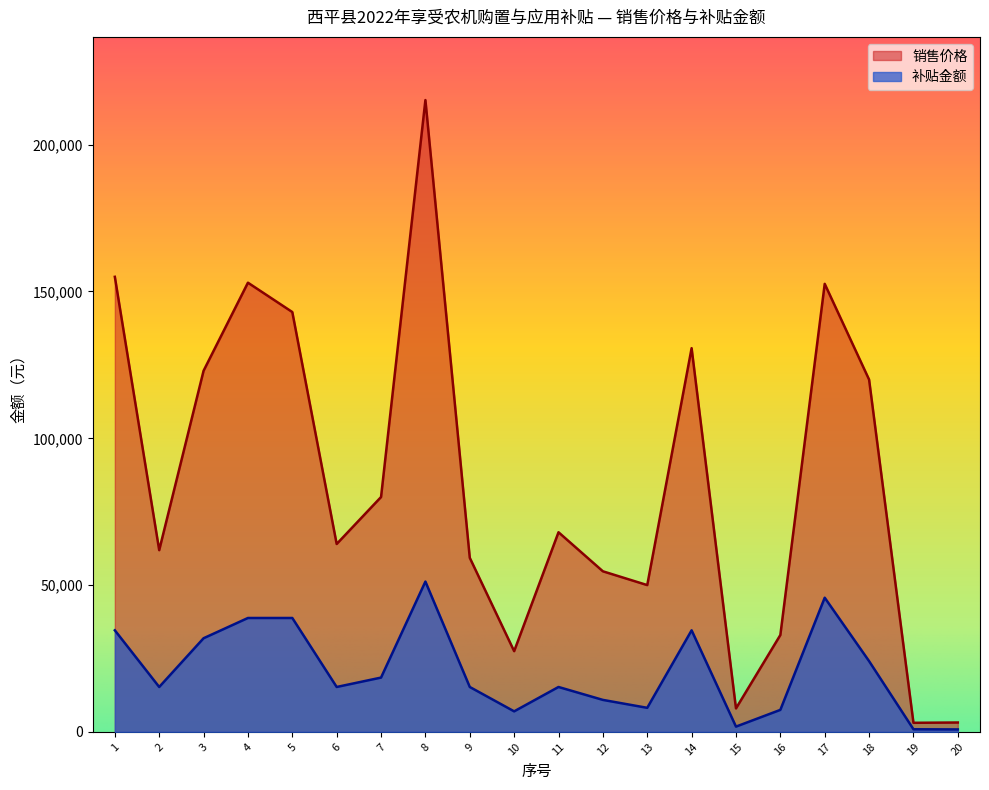

Read the 销售价格 value at 7.

80000